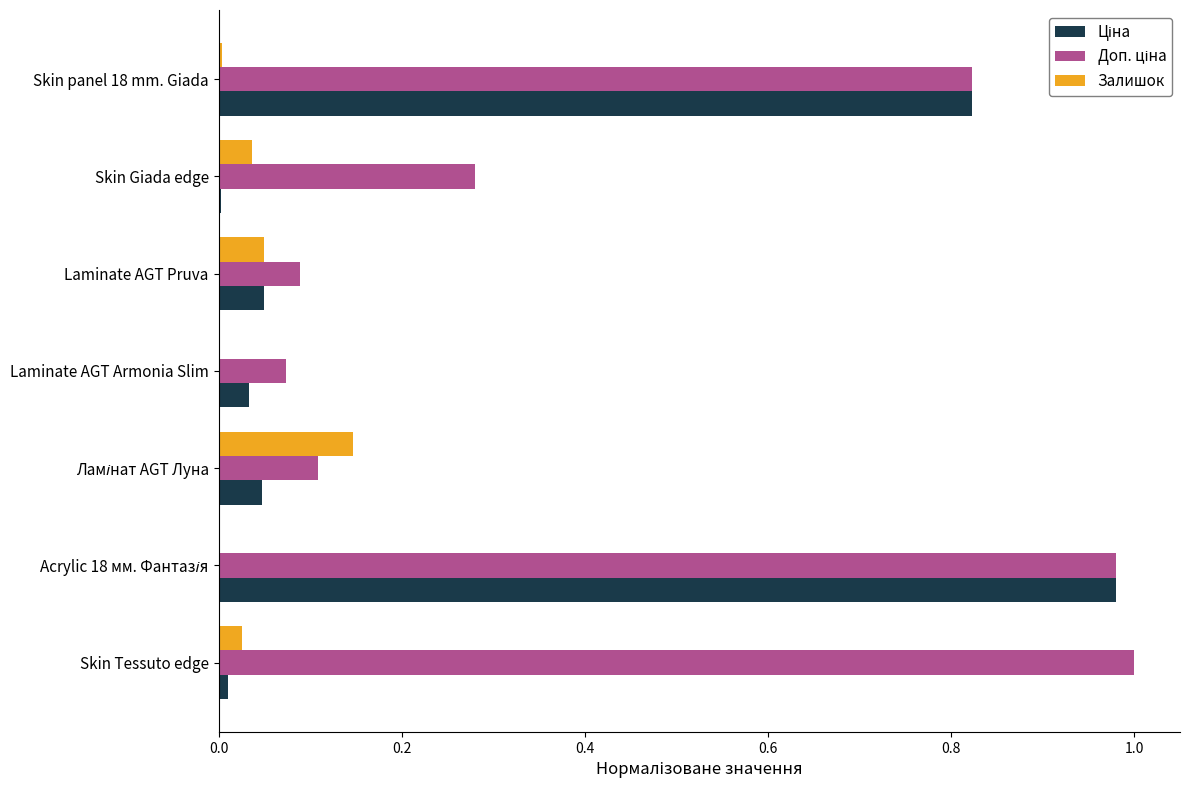

The value of Залишок at Laminate AGT Armonia Slim is -0.1. True or false?

False